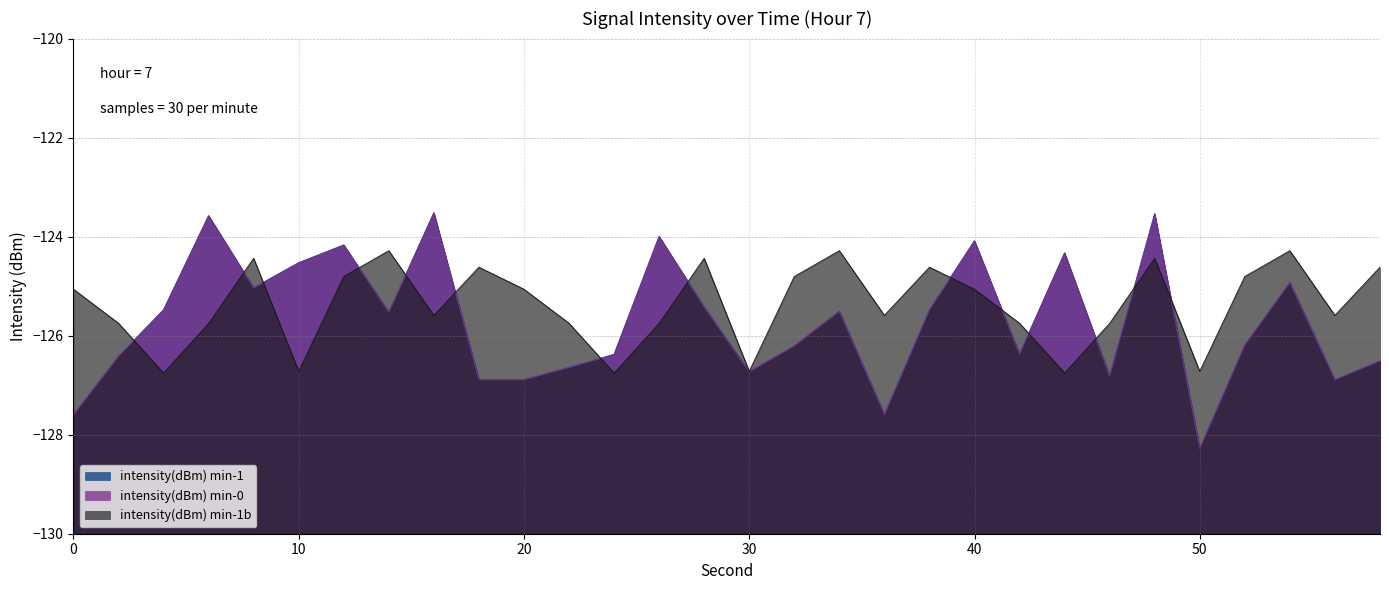

Reading left to right, extract all data points from this chart.

intensity(dBm) min-1: 0=-127.6	2=-126.4	4=-125.5	6=-123.6	8=-125.0	10=-124.5	12=-124.2	14=-125.5	16=-123.5	18=-126.9	20=-126.9	22=-126.6	24=-126.4	26=-124.0	28=-125.4	30=-126.7	32=-126.2	34=-125.5	36=-127.6	38=-125.5	40=-124.1	42=-126.4	44=-124.3	46=-126.8	48=-123.5	50=-128.3	52=-126.2	54=-124.9	56=-126.9	58=-126.5
intensity(dBm) min-0: 0=-127.6	2=-126.4	4=-125.5	6=-123.6	8=-125.0	10=-124.5	12=-124.2	14=-125.5	16=-123.5	18=-126.9	20=-126.9	22=-126.6	24=-126.4	26=-124.0	28=-125.4	30=-126.7	32=-126.2	34=-125.5	36=-127.6	38=-125.5	40=-124.1	42=-126.4	44=-124.3	46=-126.8	48=-123.5	50=-128.3	52=-126.2	54=-124.9	56=-126.9	58=-126.5
intensity(dBm) min-1b: 0=-125.1	2=-125.8	4=-126.8	6=-125.8	8=-124.4	10=-126.7	12=-124.8	14=-124.3	16=-125.6	18=-124.6	20=-125.1	22=-125.8	24=-126.8	26=-125.8	28=-124.4	30=-126.7	32=-124.8	34=-124.3	36=-125.6	38=-124.6	40=-125.1	42=-125.8	44=-126.8	46=-125.8	48=-124.4	50=-126.7	52=-124.8	54=-124.3	56=-125.6	58=-124.6